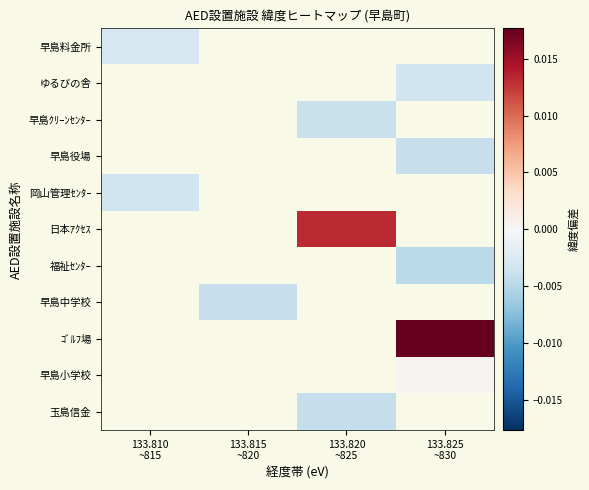

List the labels in order of 早島料金所 value, smallest first.

133.810 ~815, 133.815 ~820, 133.820 ~825, 133.825 ~830